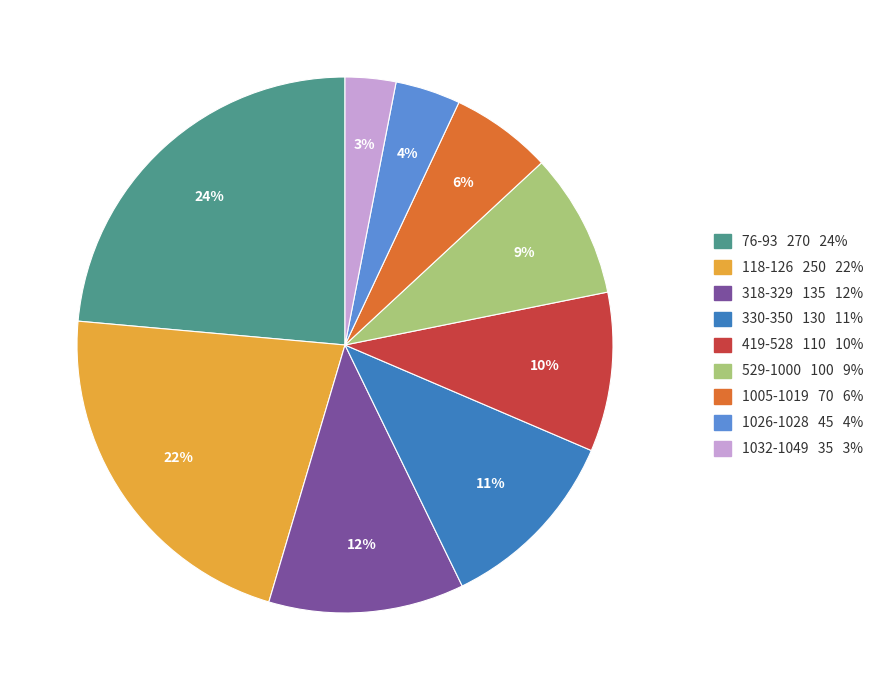

To the nearest percent, what portion does 1005-1019 70 6% represent?

6%